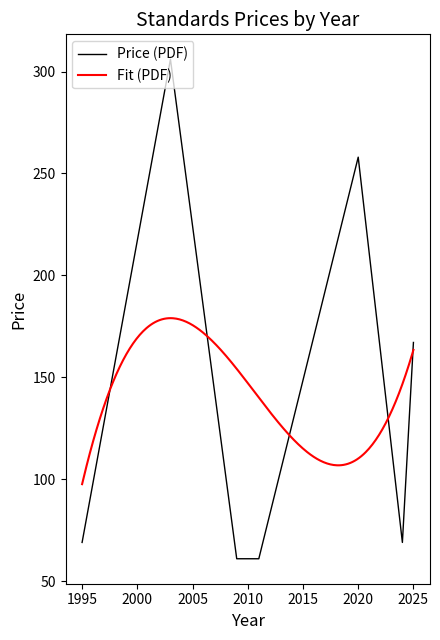

What is the minimum value for Price (PDF)?

61.0